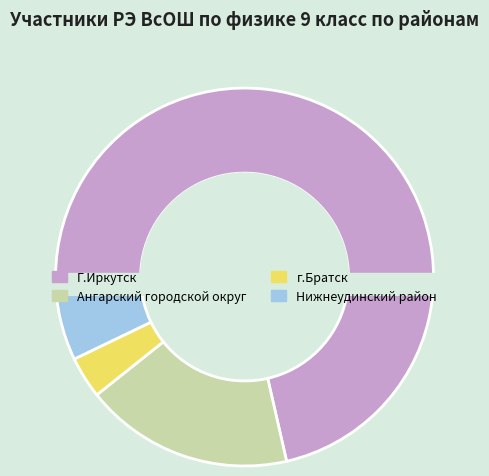

Rank the categories by value from lowest to highest.

г.Братск, Нижнеудинский район, Ангарский городской округ, Г.Иркутск